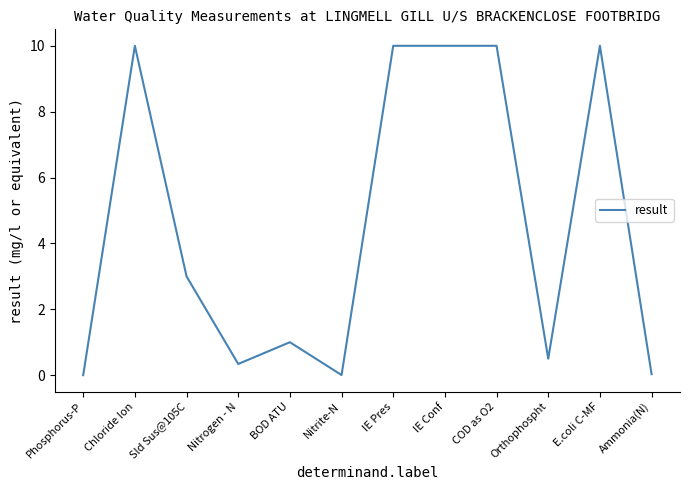

What is the maximum value shown in the chart?

10.0